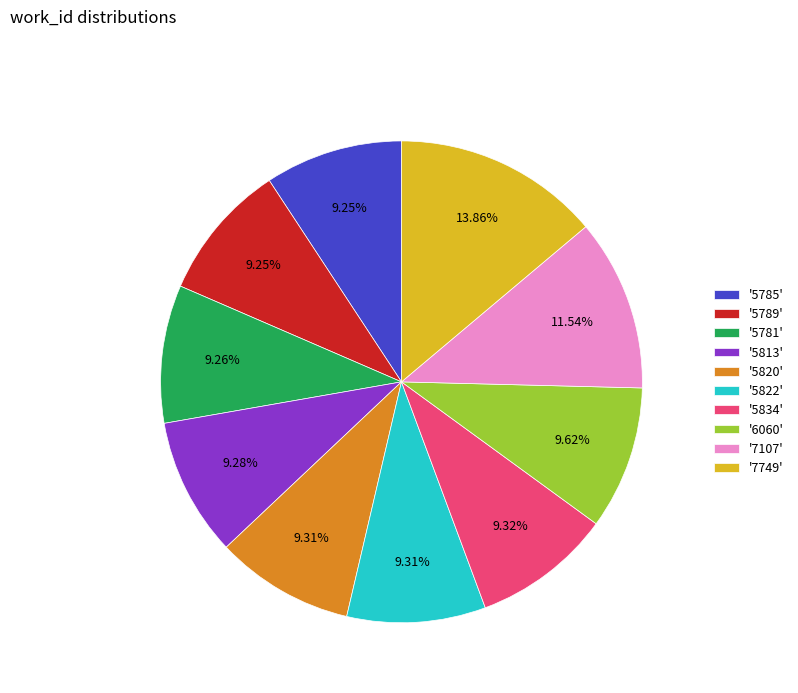

To the nearest percent, what is the average slice percentage?

10%